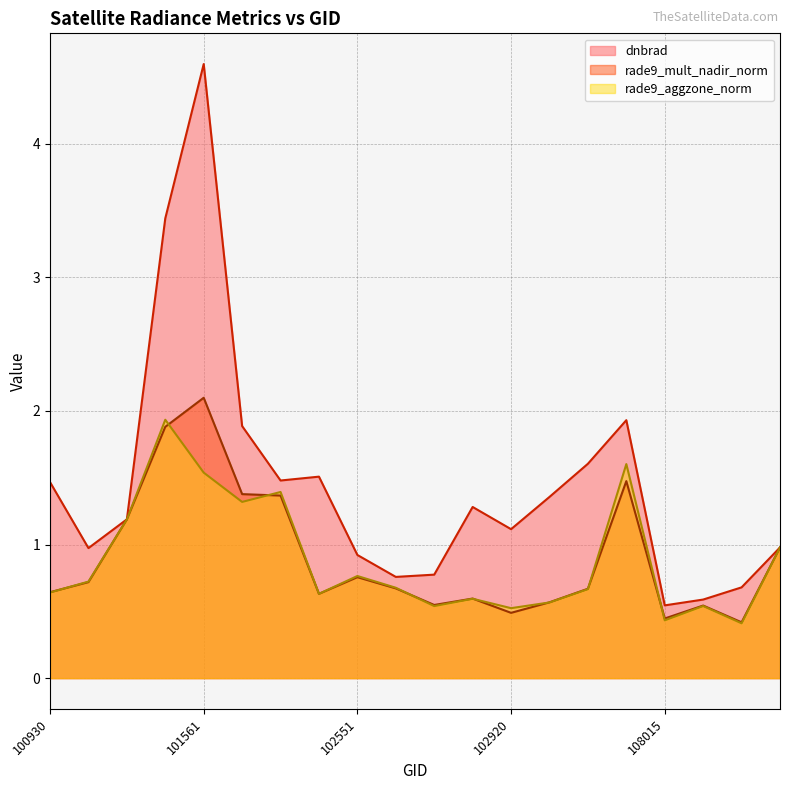

Which series has the widest spread of values?

dnbrad